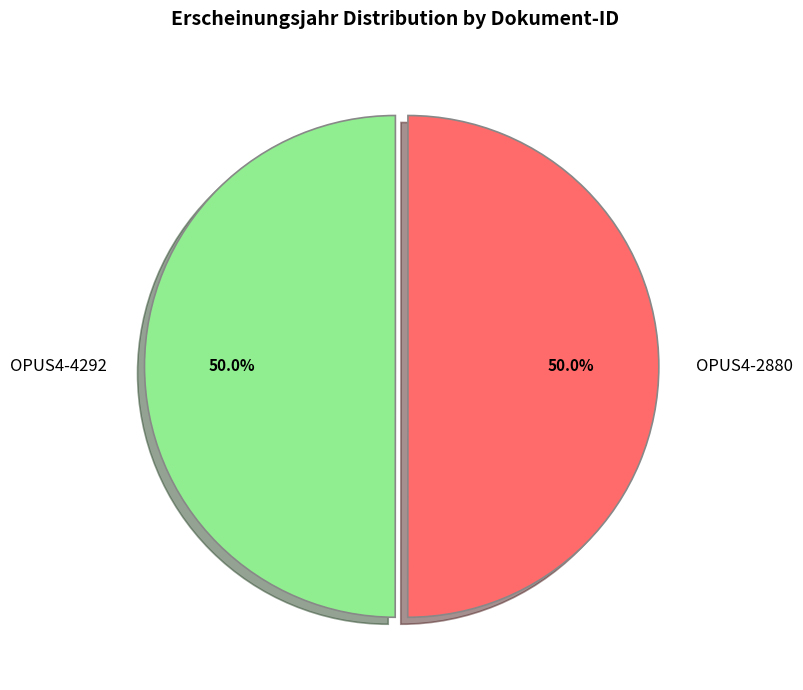

What is the ratio of the value at OPUS4-4292 to the value at OPUS4-2880?

1.0